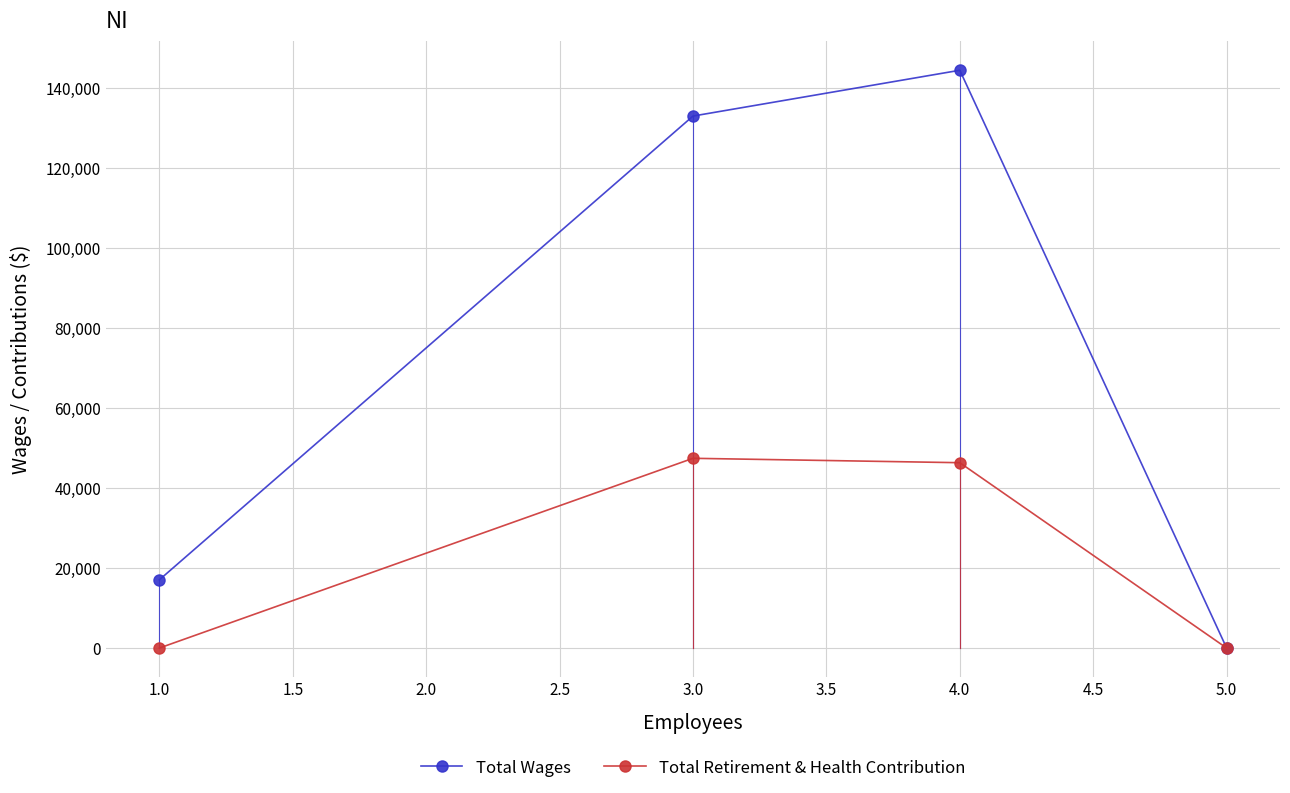

Between 3.0 and 5.0, which series saw the biggest shift?

Total Wages